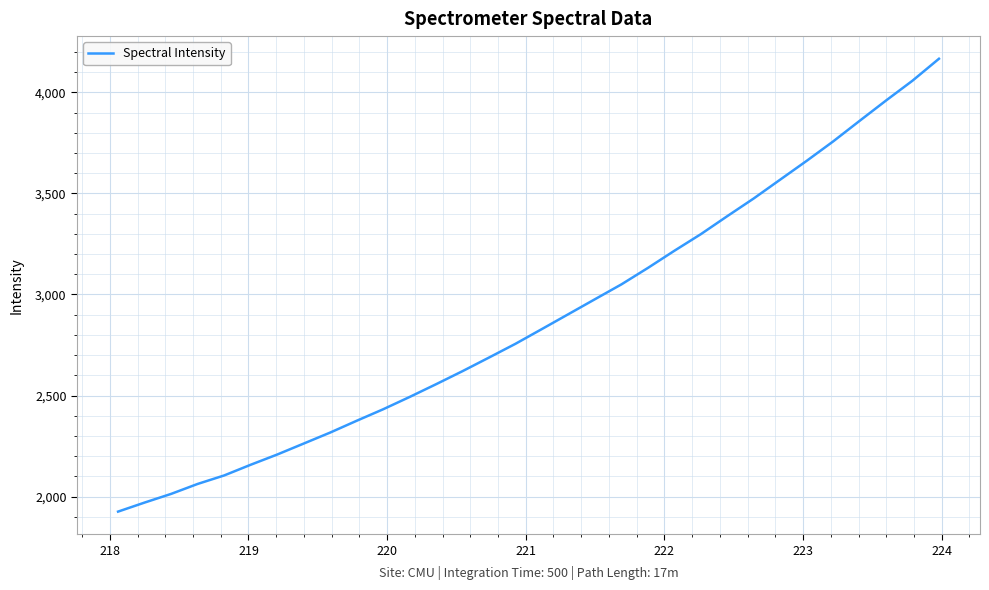

How many lines are shown in the chart?

1